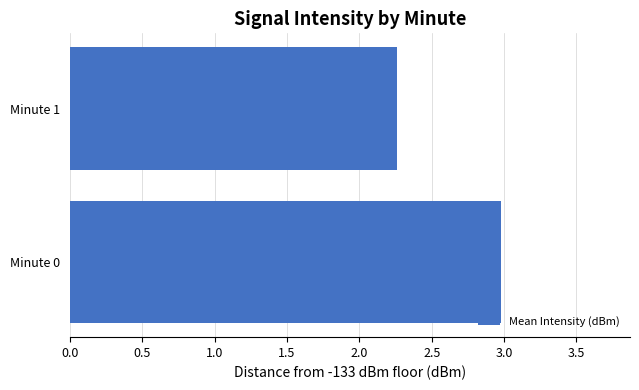

Does the chart contain stacked bars?

No